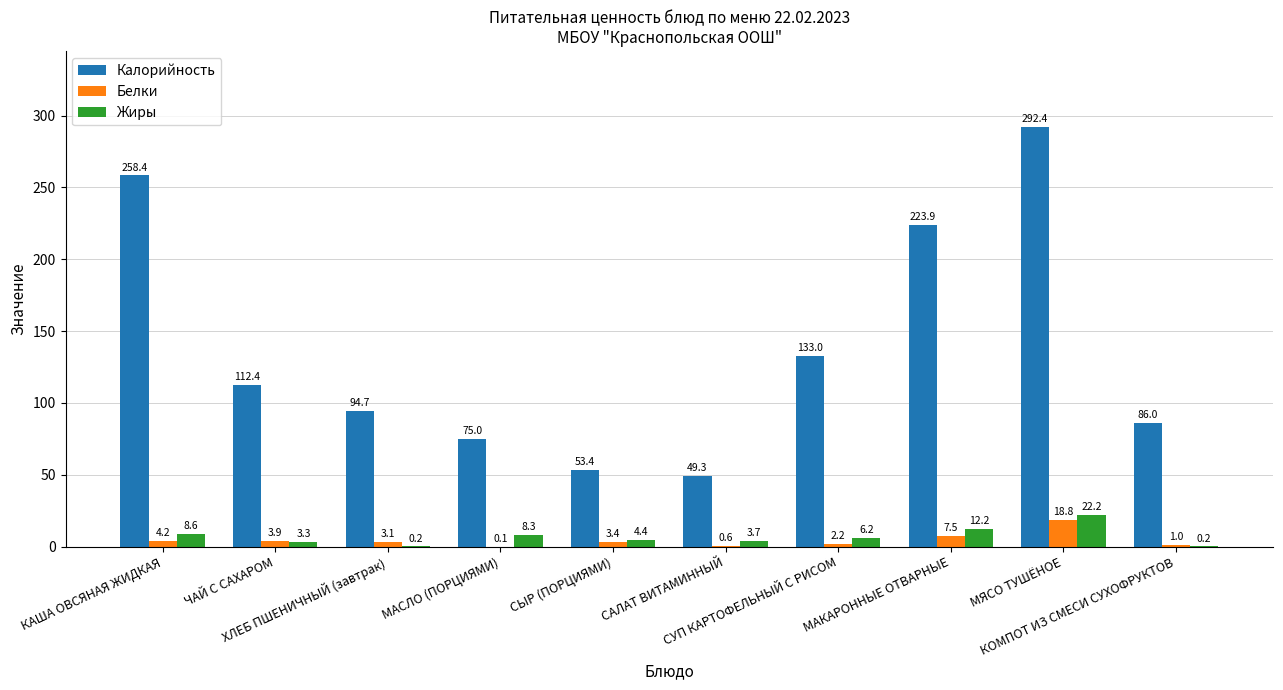

What is the average value of the Жиры series?

6.9